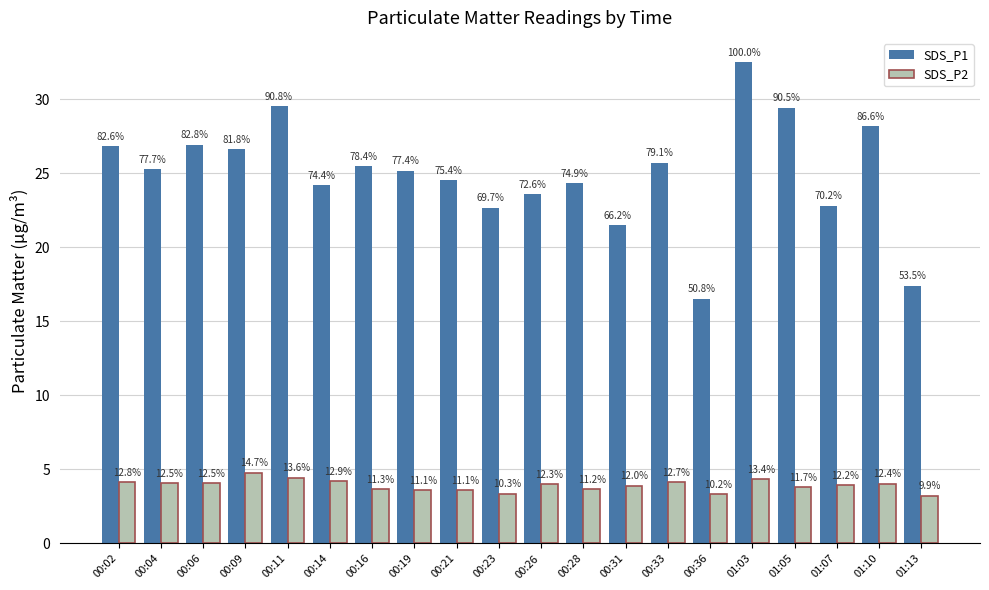

How many bars are there in each group?

2